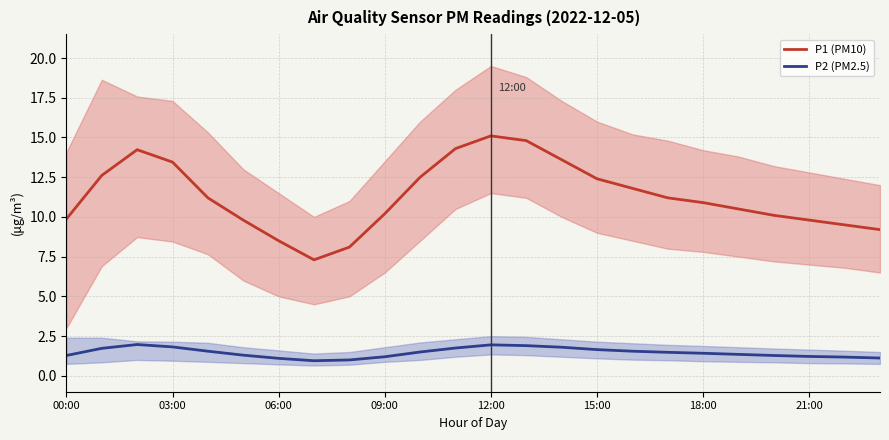

What is the minimum value for P2 (PM2.5)?

0.9